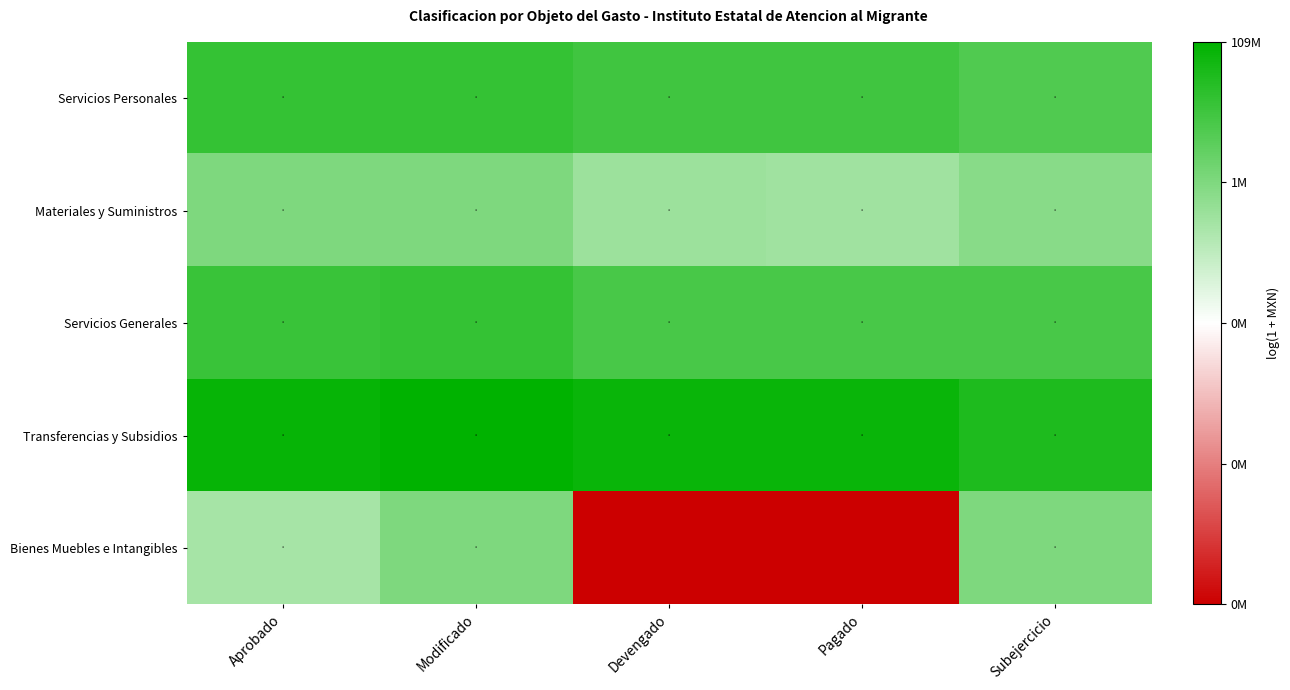

At how many categories does at least one series exceed 10?

5